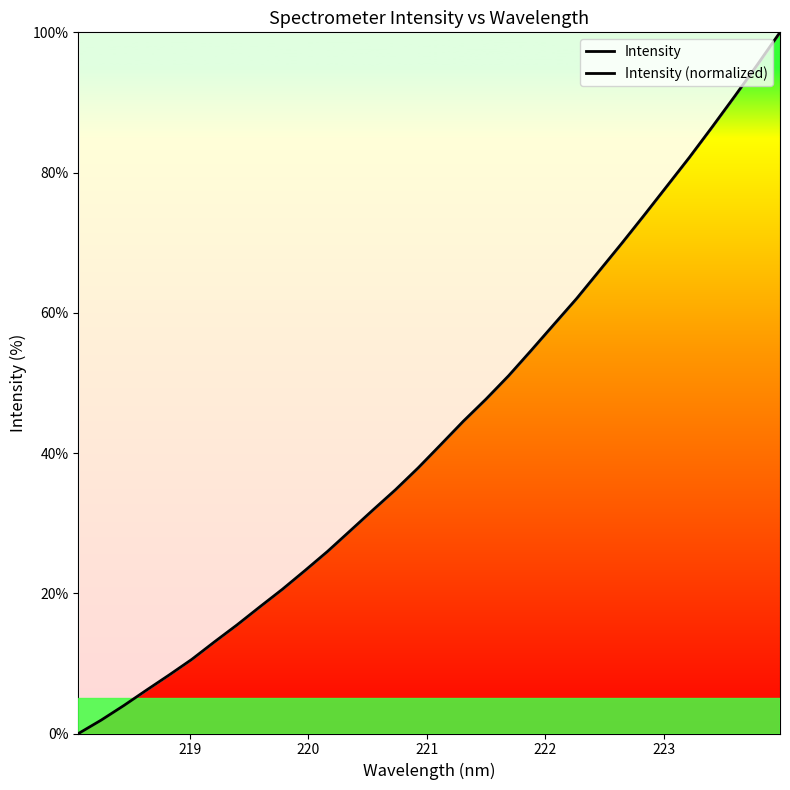

Reading left to right, transcribe all the data shown in this chart.

Intensity: 0.0	1.9	4.0	6.2	8.3	10.6	13.1	15.5	18.0	20.6	23.2	26.0	28.9	31.9	34.8	37.9	41.2	44.5	47.7	51.0	54.7	58.3	62.0	66.0	69.9	74.0	78.1	82.2	86.5	90.9	95.4	100.0
Intensity (normalized): 0.0	1.9	4.0	6.2	8.3	10.6	13.1	15.5	18.0	20.6	23.2	26.0	28.9	31.9	34.8	37.9	41.2	44.5	47.7	51.0	54.7	58.3	62.0	66.0	69.9	74.0	78.1	82.2	86.5	90.9	95.4	100.0